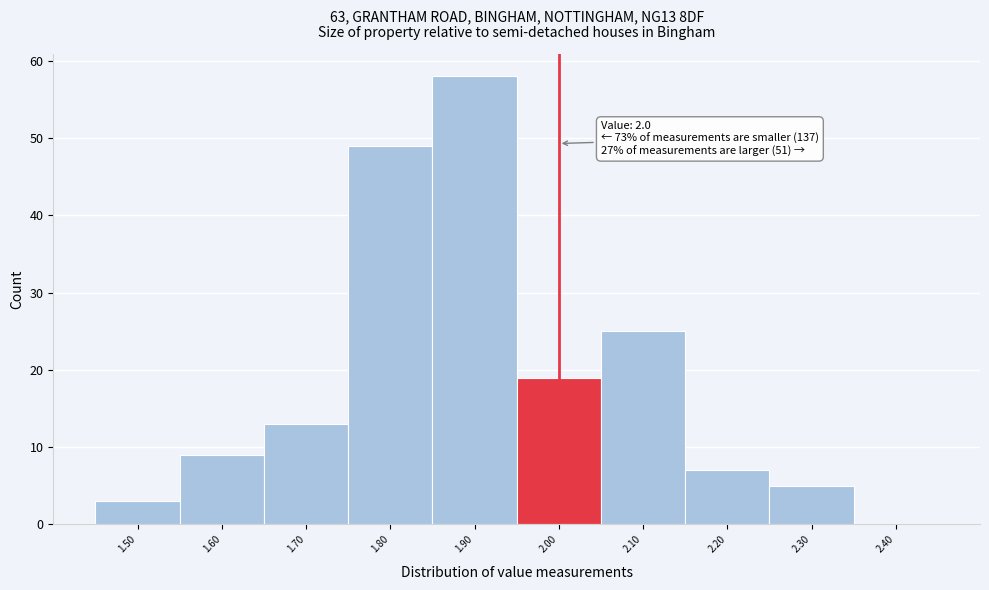

Over which range of the x-axis is the bar tallest?

1.85 to 1.95